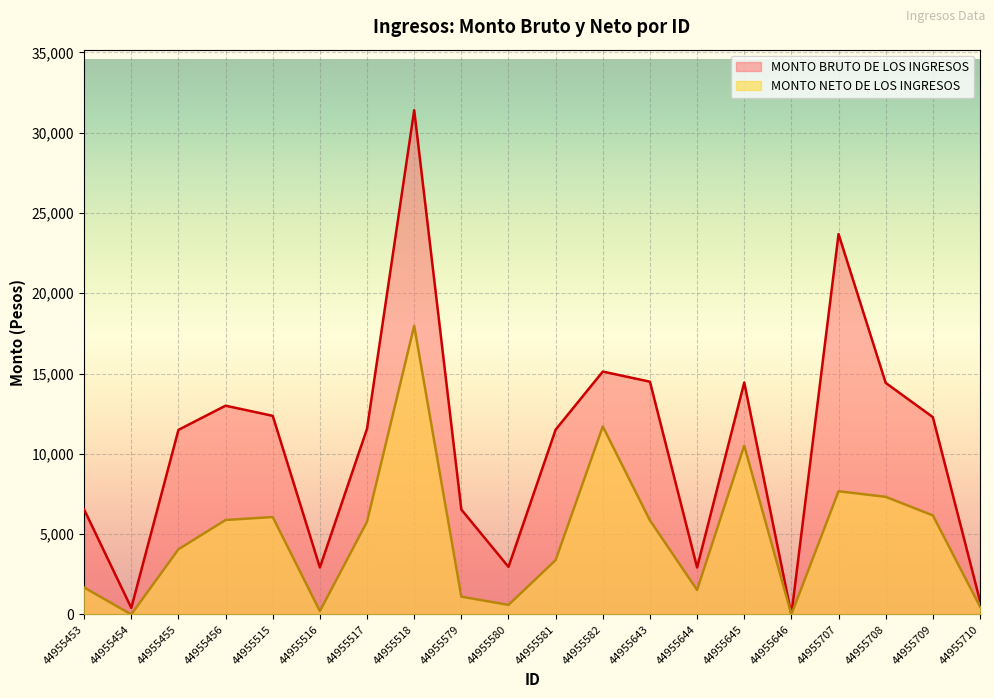

What is the sum of all MONTO BRUTO DE LOS INGRESOS values?

208922.6